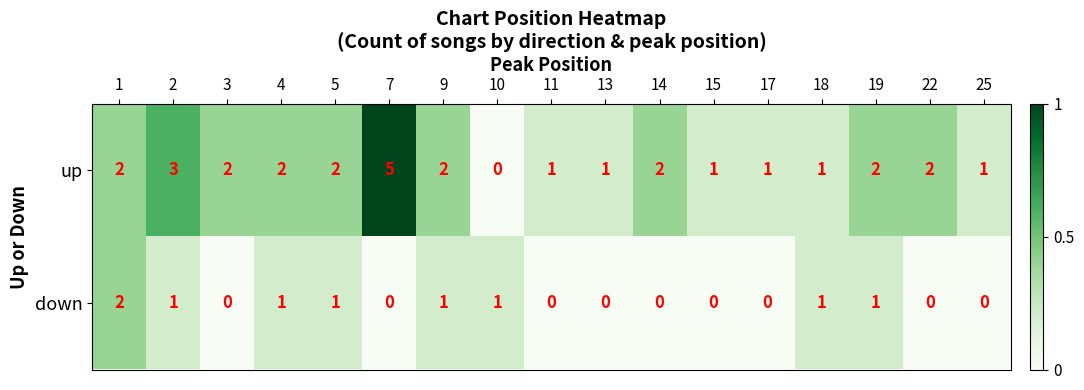

Count the down values in the range 0 to 1.

16